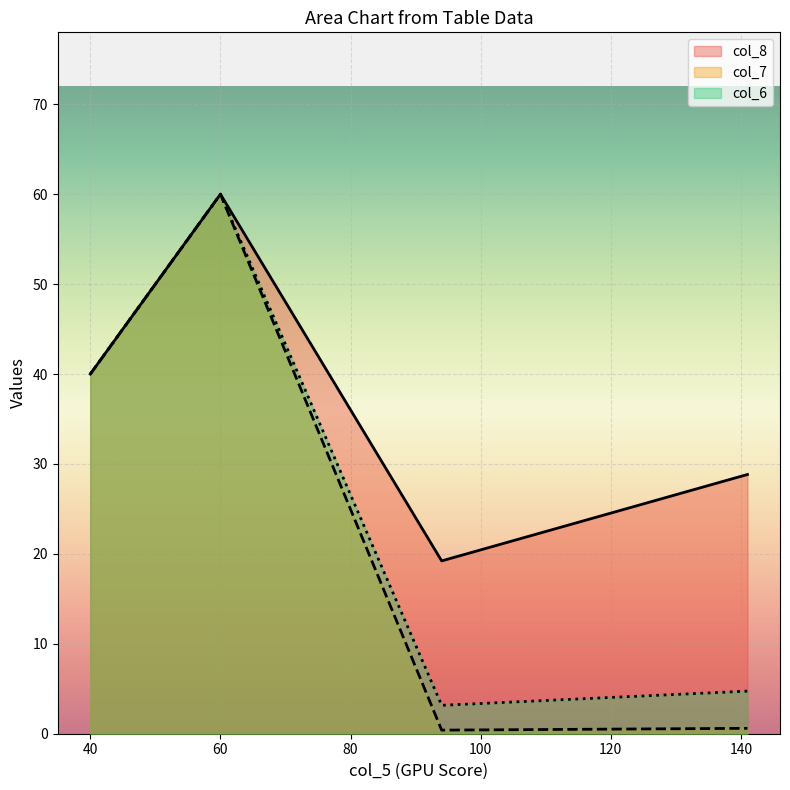

Is the value of col_8 at 141 greater than the value of col_7 at 141?

Yes